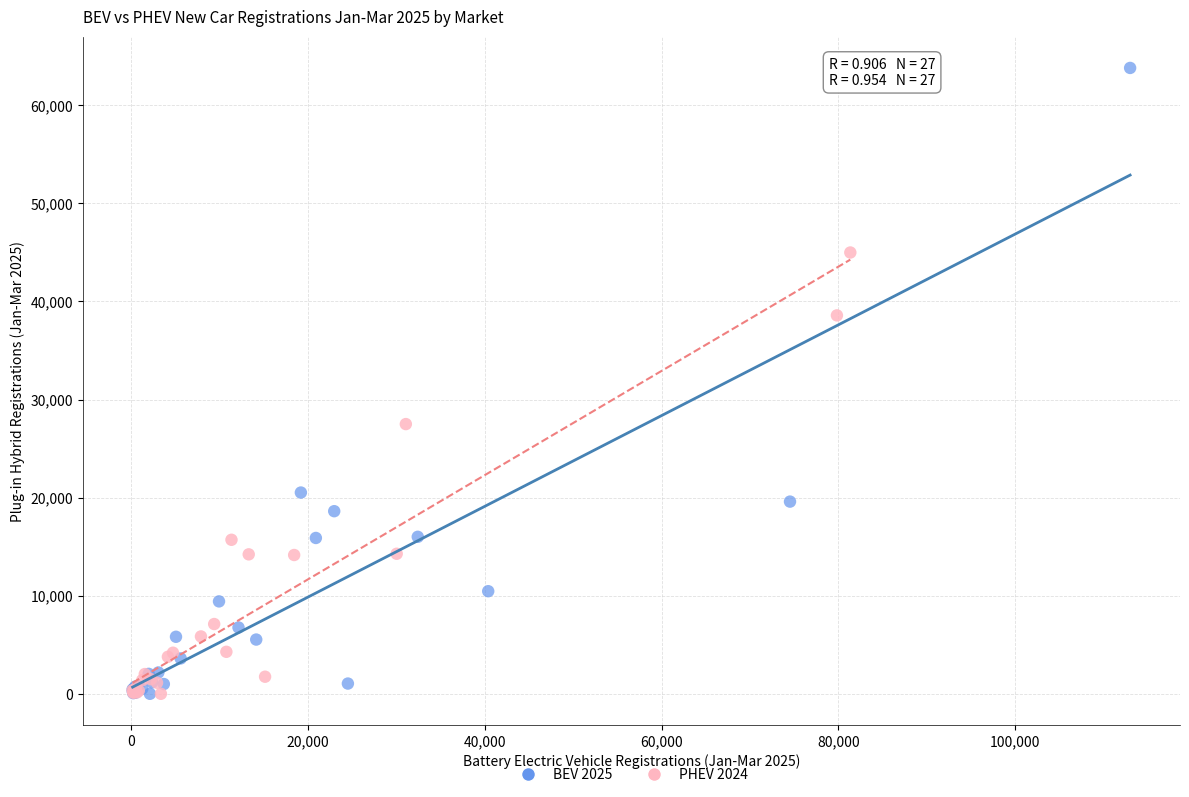

Which series has the largest Y range (max minus min)?

BEV 2025